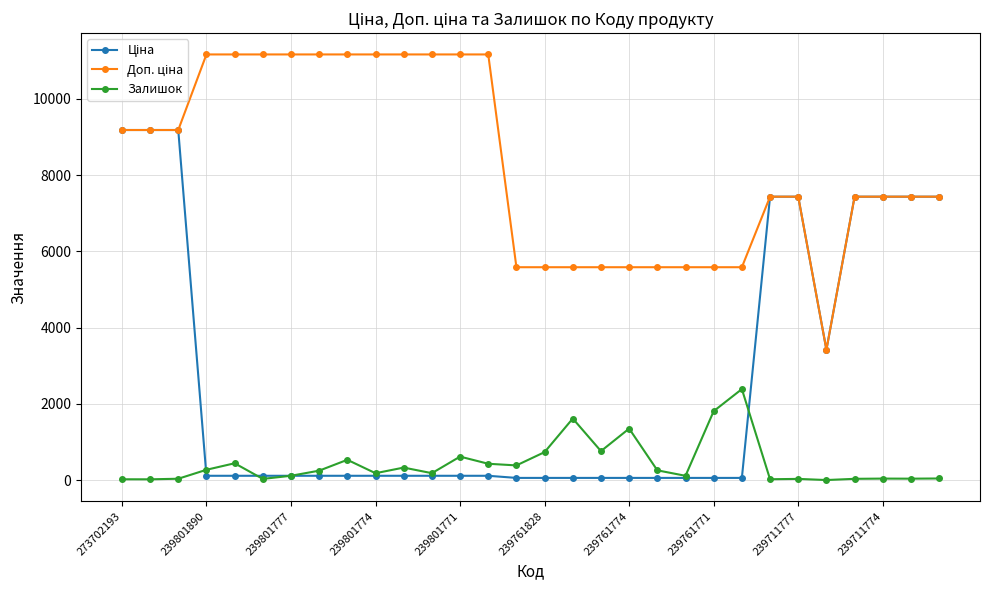

How many values in the Залишок series are below 246?

15